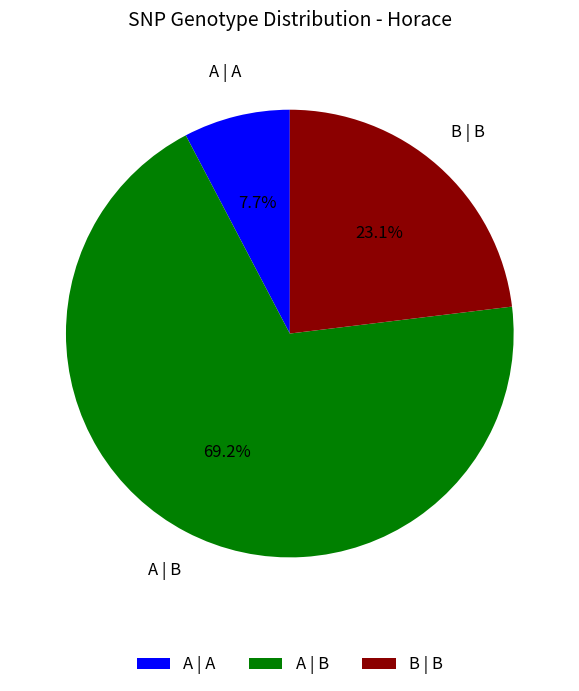

Count the number of slices in the pie.

3